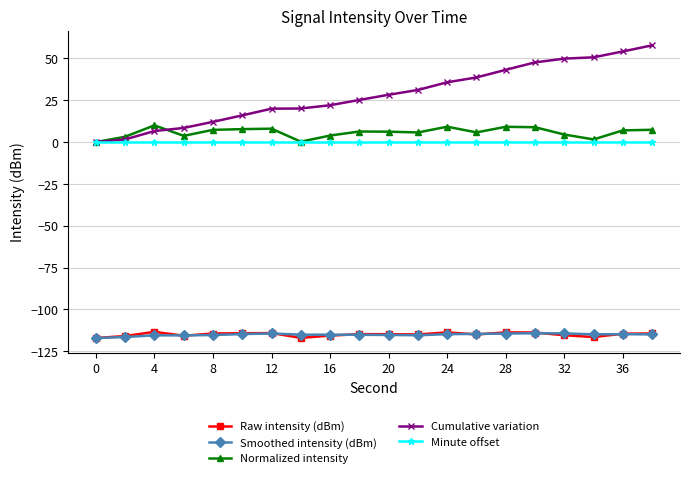

Which series has the widest spread of values?

Cumulative variation